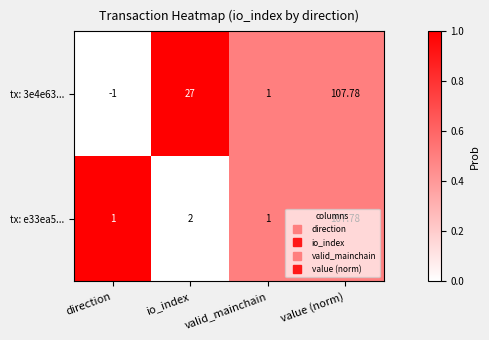

Which series has the largest total across all categories?

tx: 3e4e63...